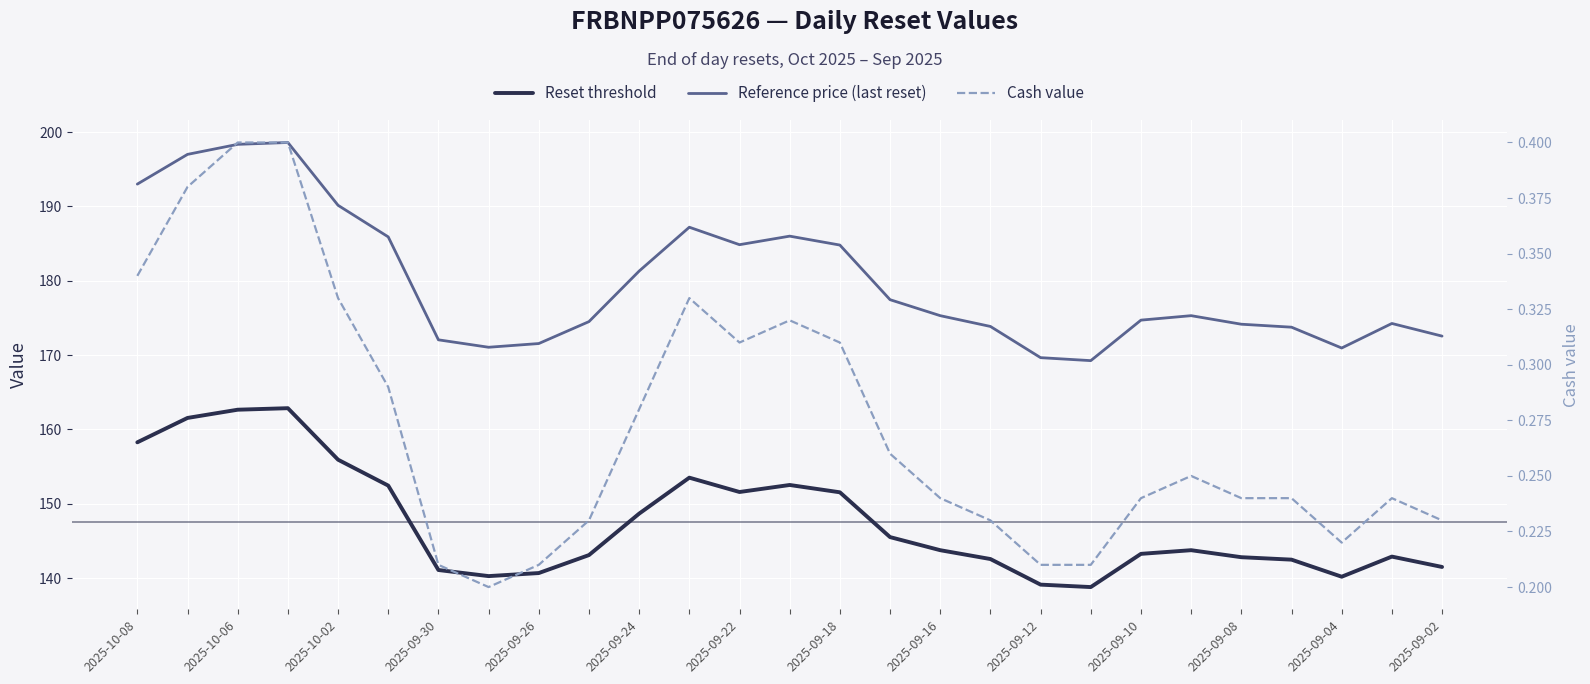

Does the chart display data point markers on the line(s)?

No